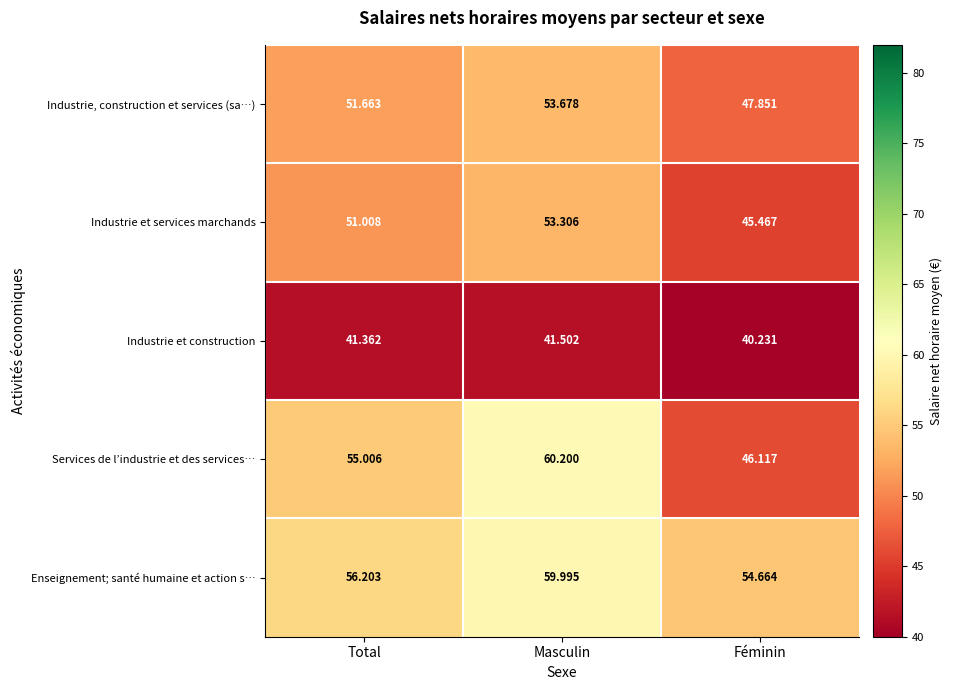

How many distinct data groups are displayed?

5